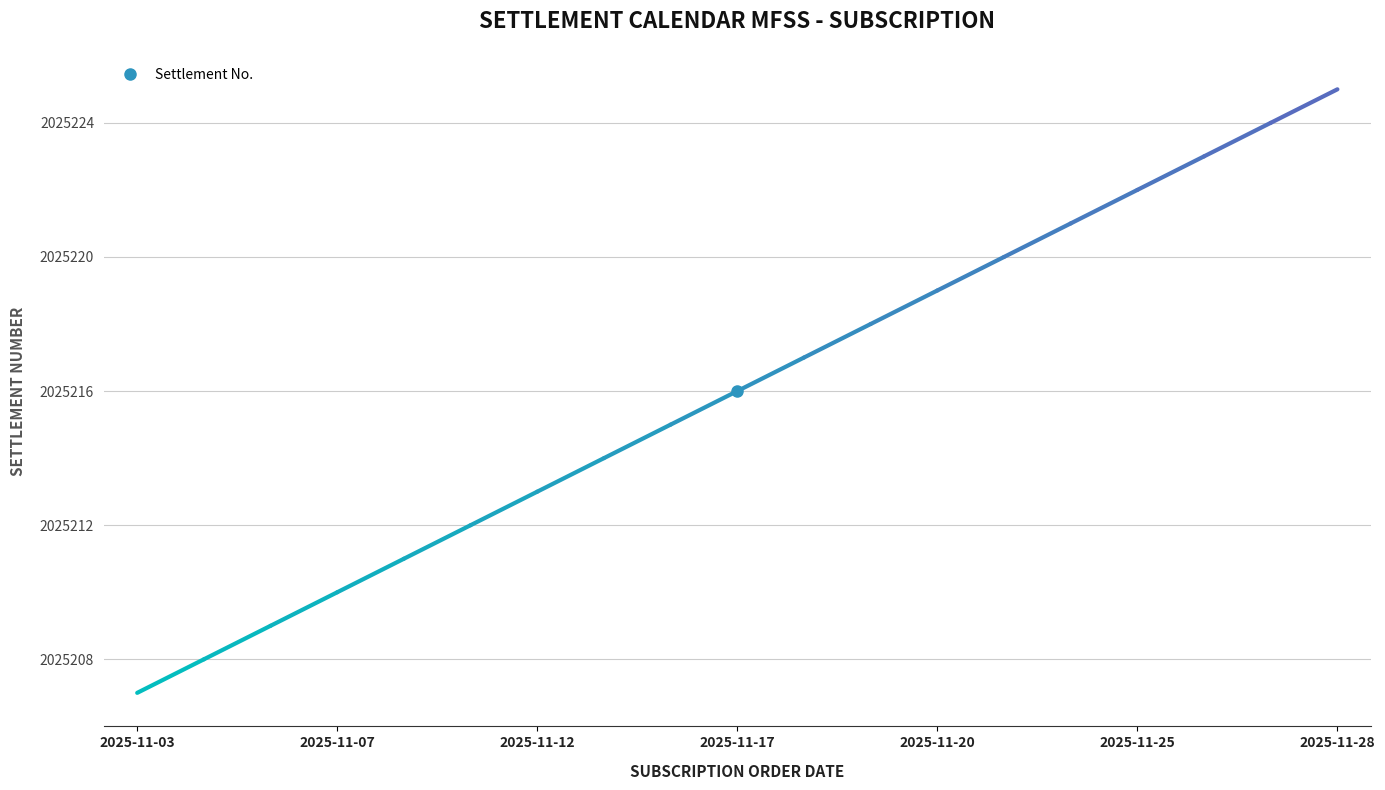

What is the smallest value displayed?

2025207